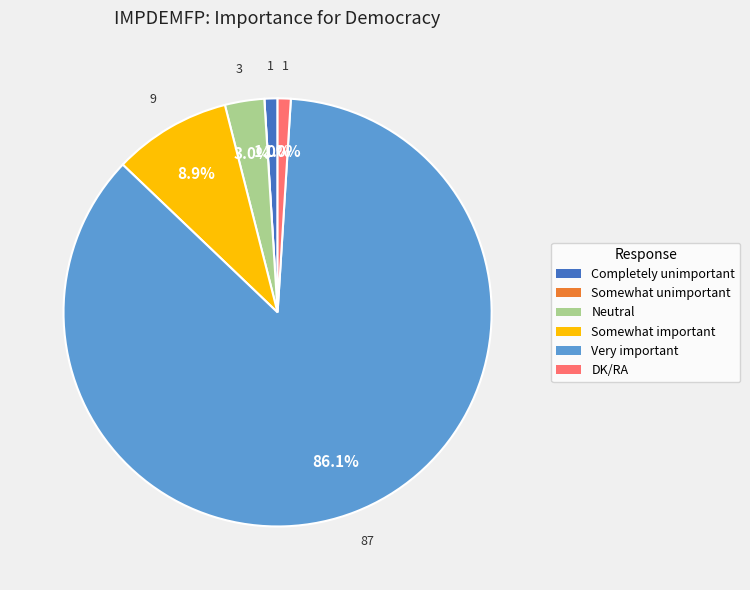

Does DK/RA account for over 50% of the chart?

No